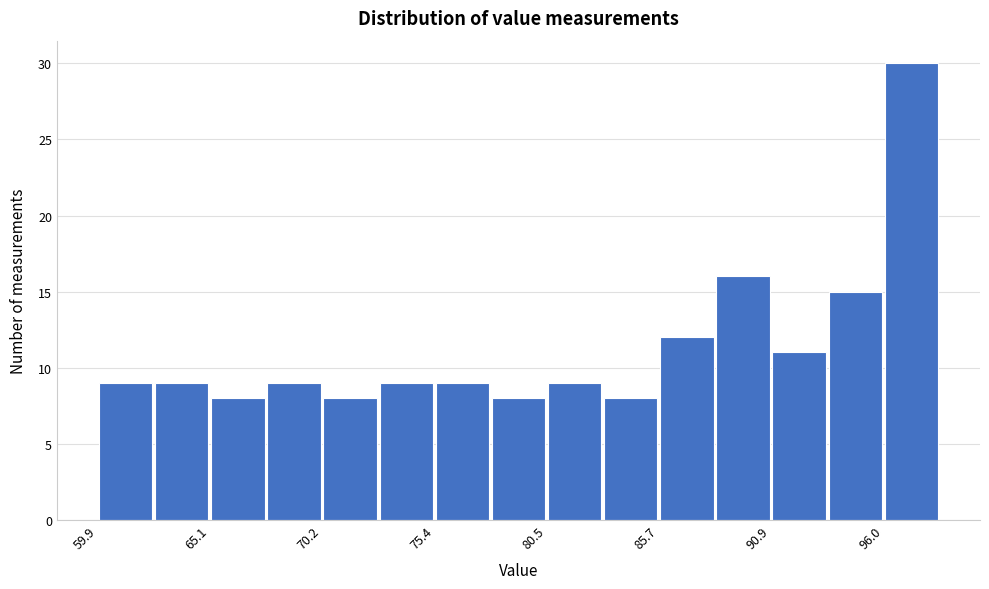

Around what value on the x-axis is the tallest bar? Give the approximate position of its centre, as read against the axis.

97